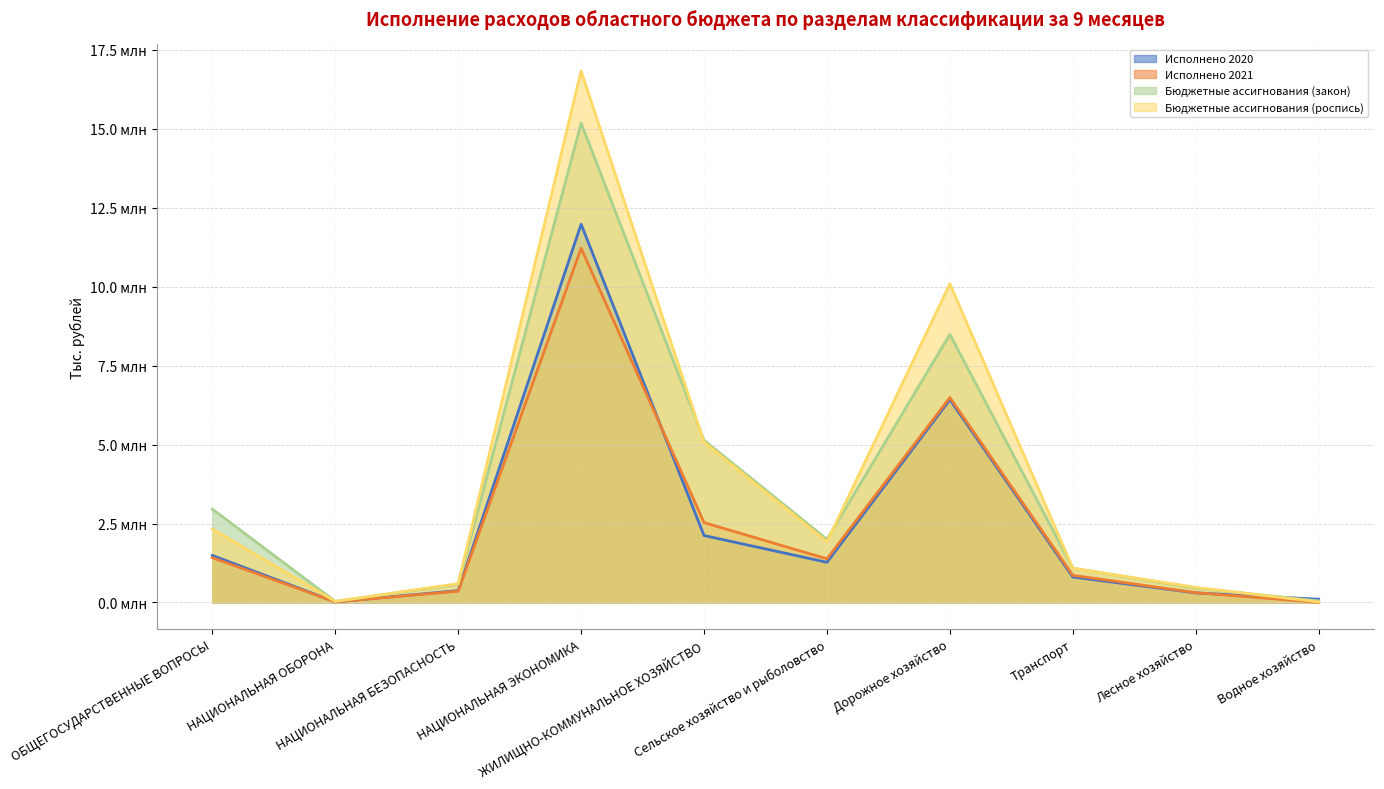

List the labels in order of Исполнено 2021 value, smallest first.

Водное хозяйство, НАЦИОНАЛЬНАЯ ОБОРОНА, Лесное хозяйство, НАЦИОНАЛЬНАЯ БЕЗОПАСНОСТЬ, Транспорт, Сельское хозяйство и рыболовство, ОБЩЕГОСУДАРСТВЕННЫЕ ВОПРОСЫ, ЖИЛИЩНО-КОММУНАЛЬНОЕ ХОЗЯЙСТВО, Дорожное хозяйство, НАЦИОНАЛЬНАЯ ЭКОНОМИКА